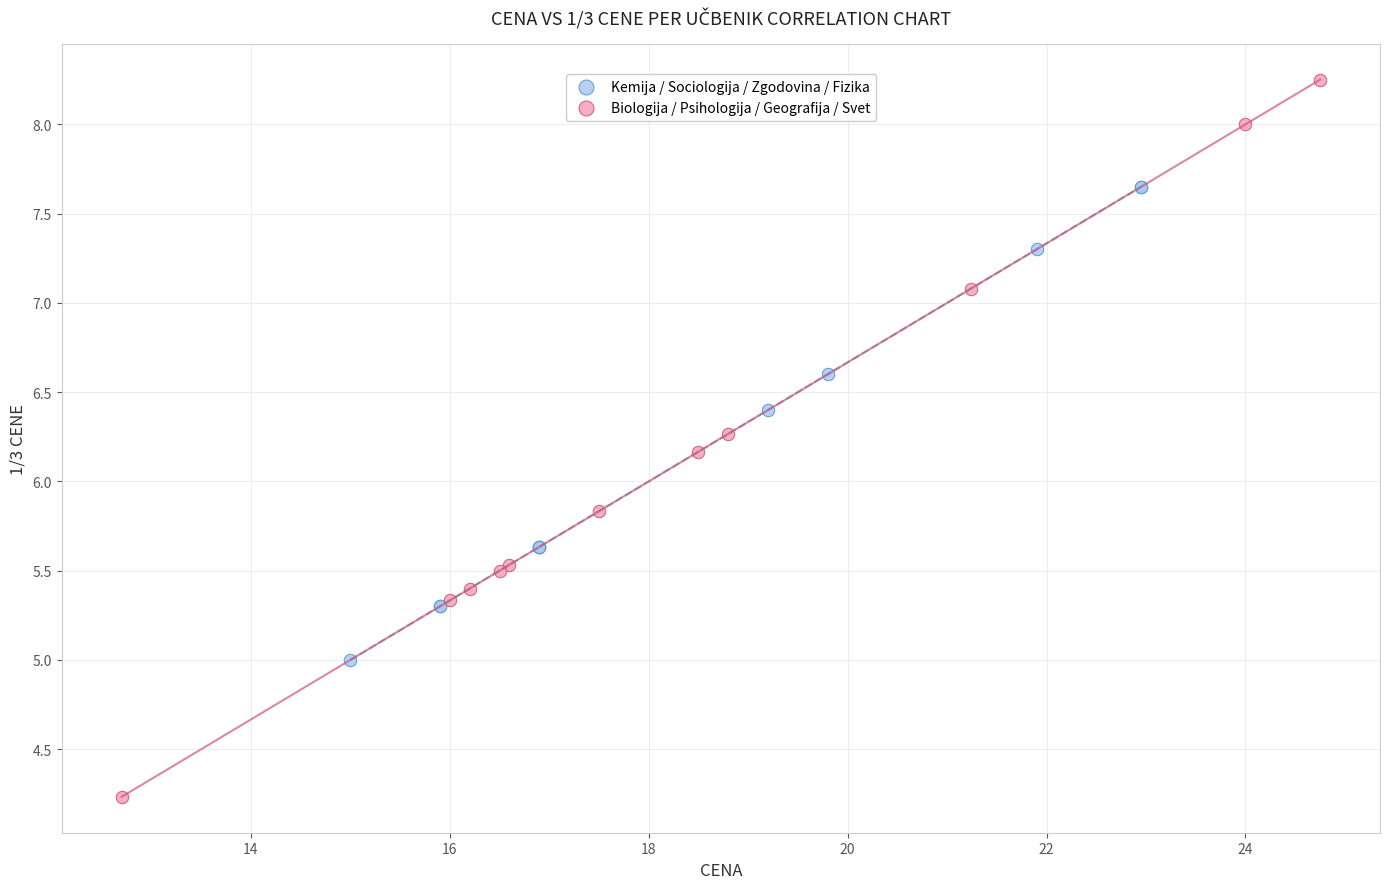

Which series reaches the minimum Y coordinate?

Biologija / Psihologija / Geografija / Svet